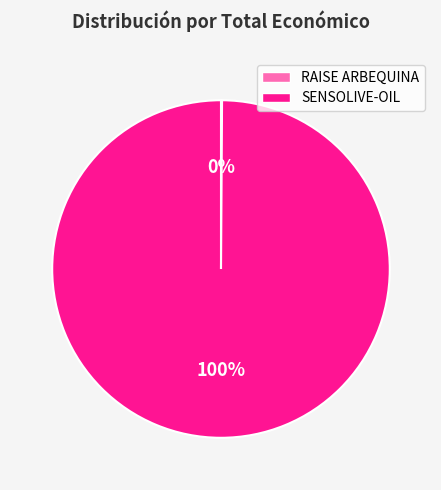

Is it true that SENSOLIVE-OIL is 100% of the pie?

True